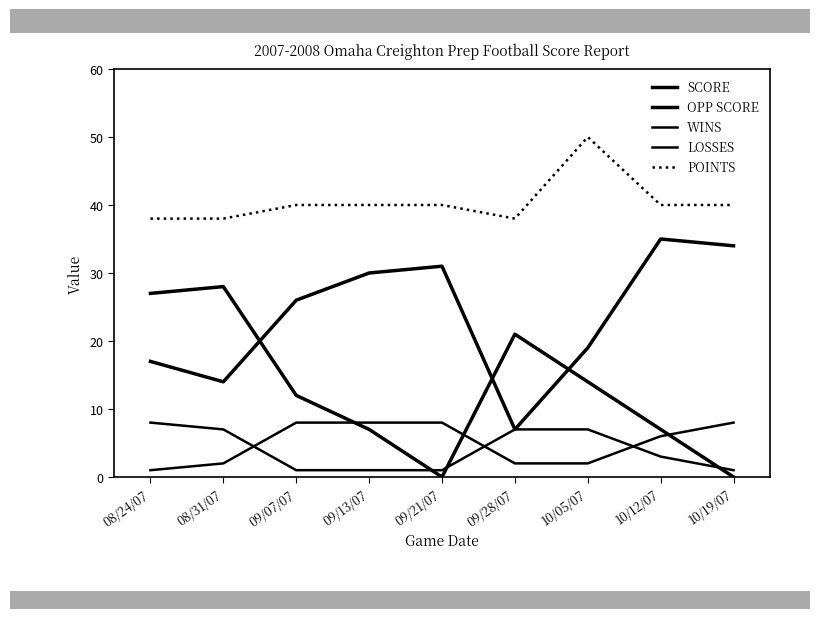

Count the LOSSES values in the range 2 to 8.

8